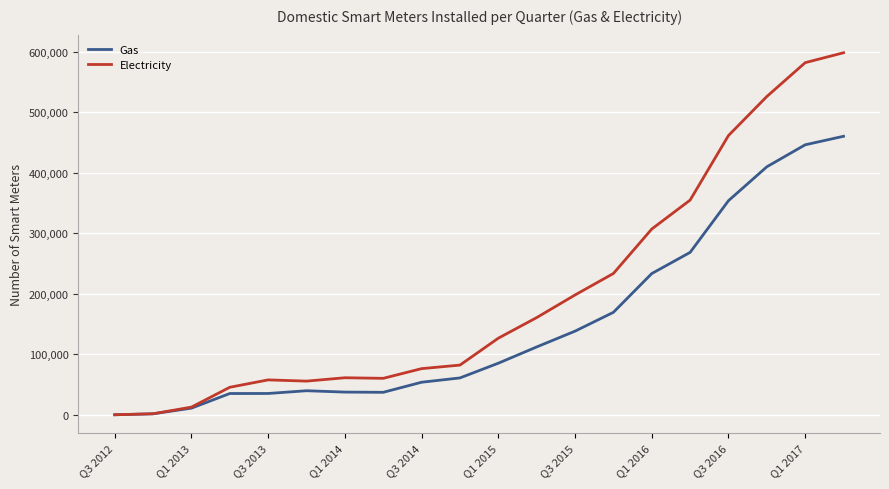

What is the minimum value for Electricity?

36